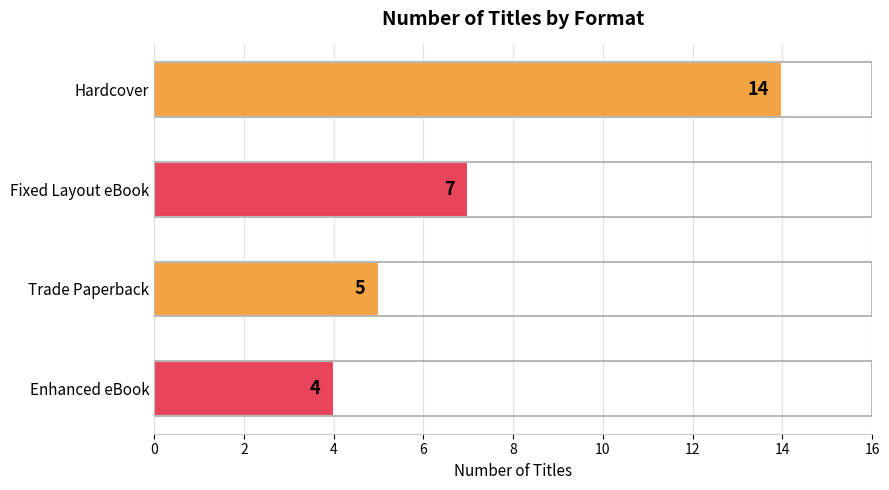

What is the change in value from Hardcover to Enhanced eBook?

-10